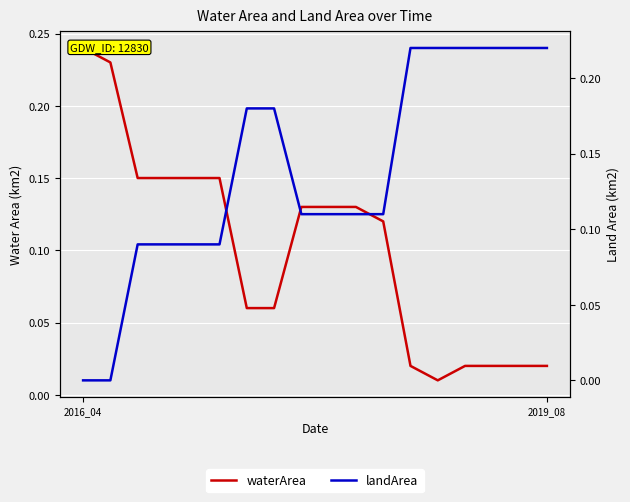

At 15, list the series in order from largest to smallest.

landArea, waterArea